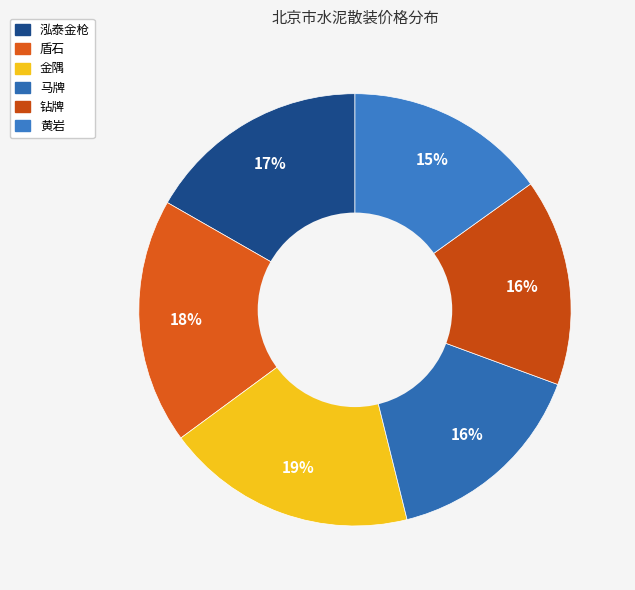

What percentage is the 泓泰金枪 slice, to the nearest percent?

17%